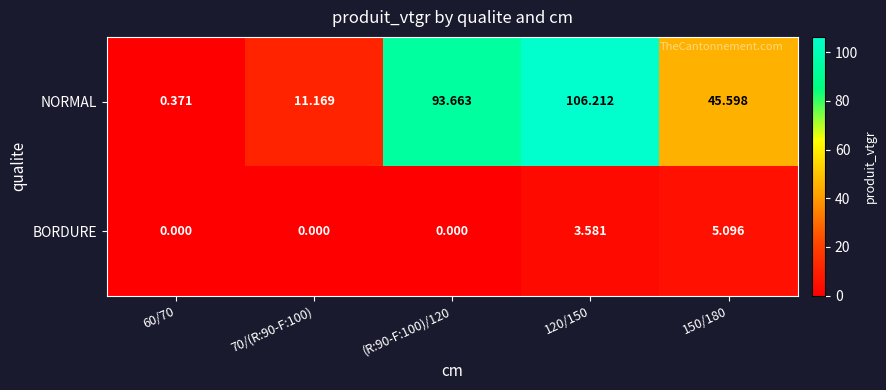

Between 60/70 and 120/150, which series saw the biggest shift?

NORMAL